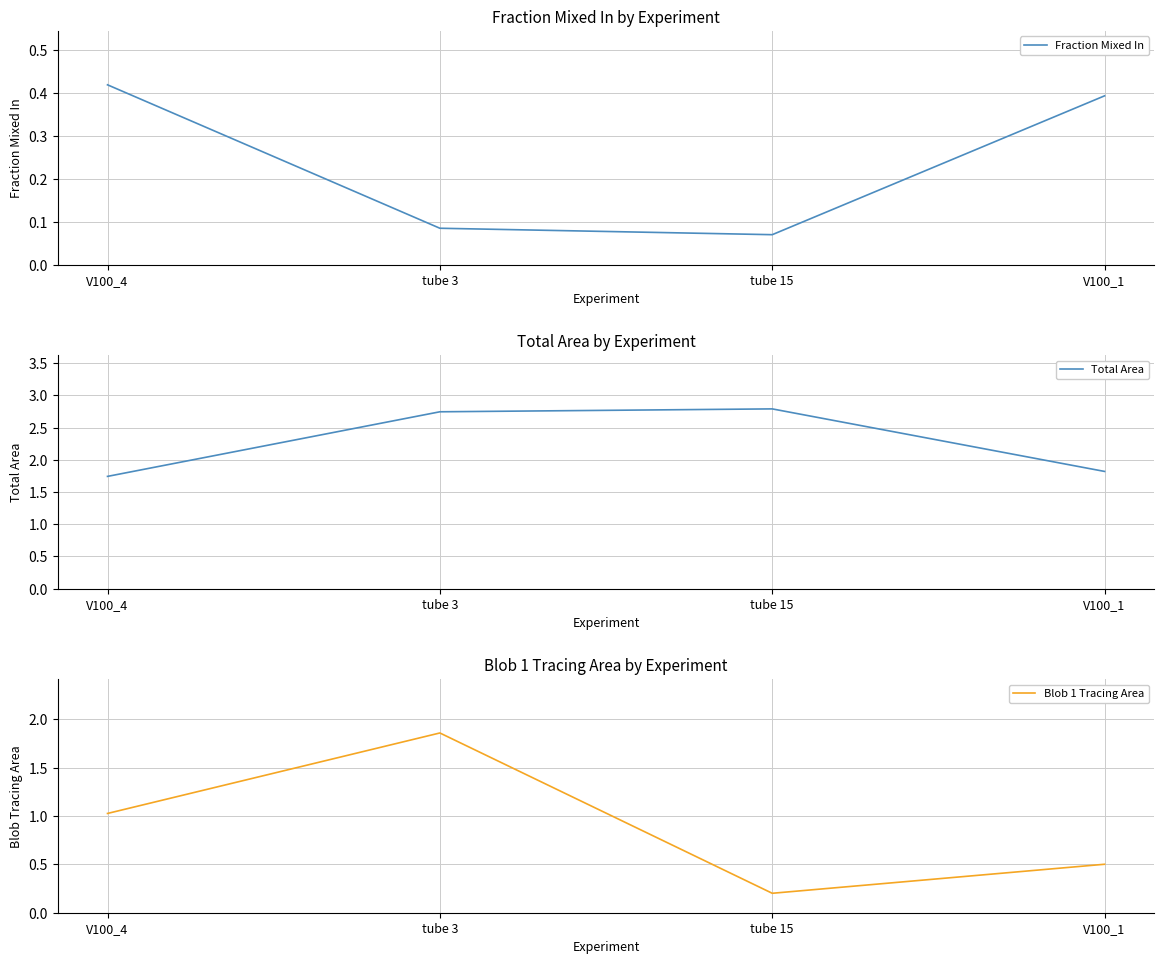

What is the sum of the Total Area values at V100_4 and V100_1?

3.6